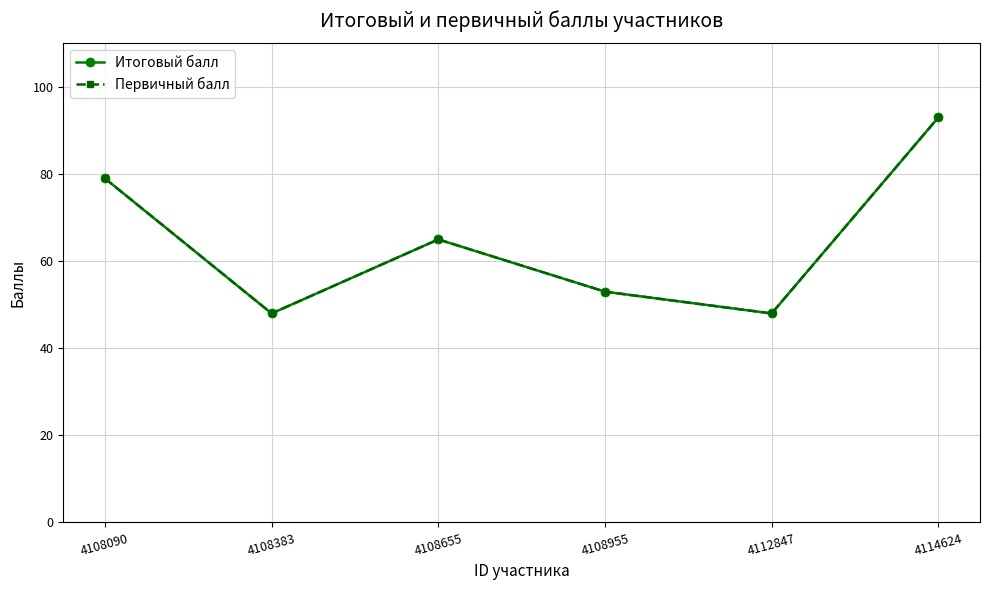

Between 4108090 and 4108383, which series saw the biggest shift?

Итоговый балл